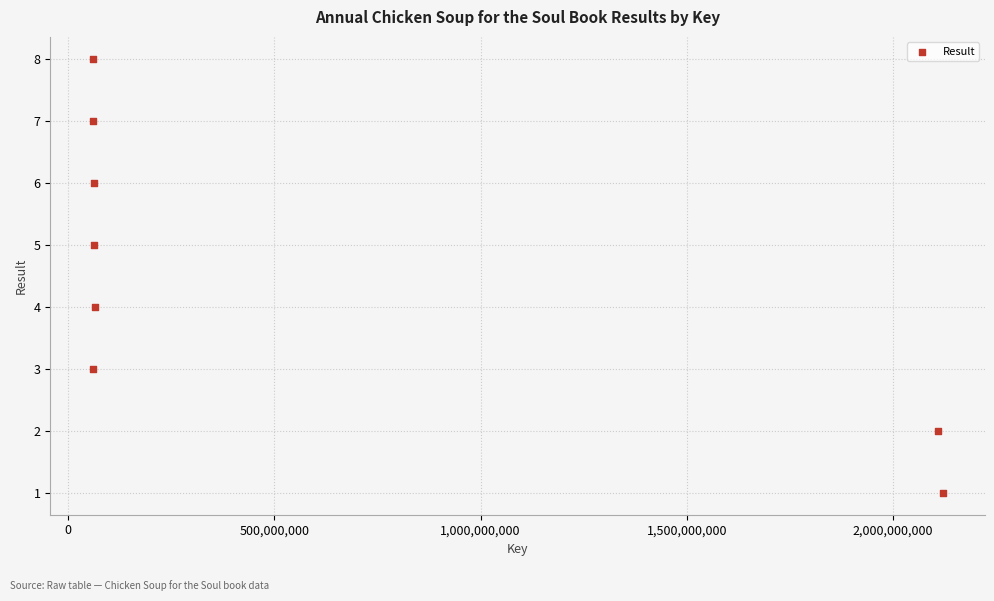

What is the average X value?

575388588